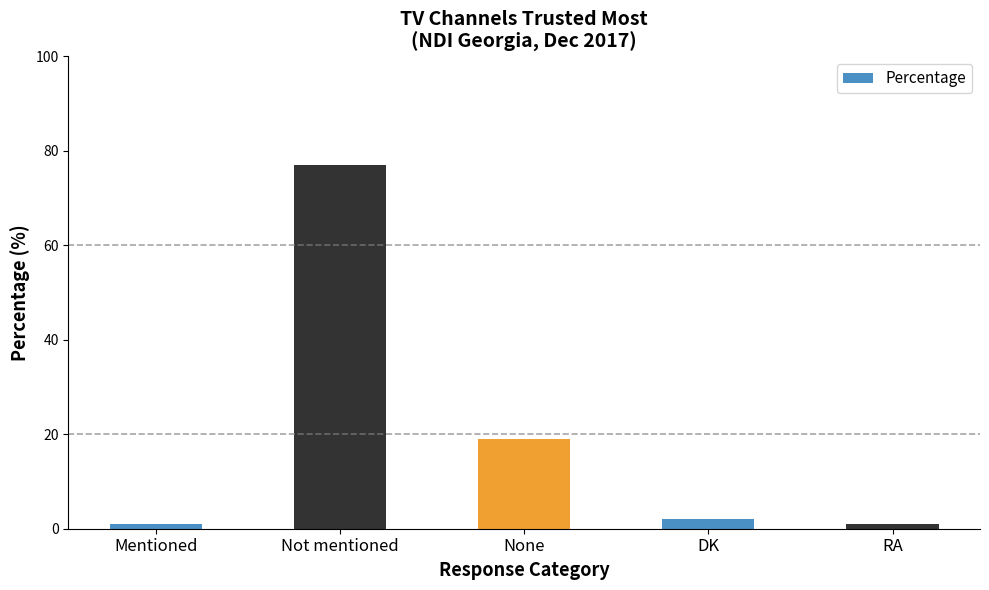

What is the label of the 2nd bar from the right?

DK